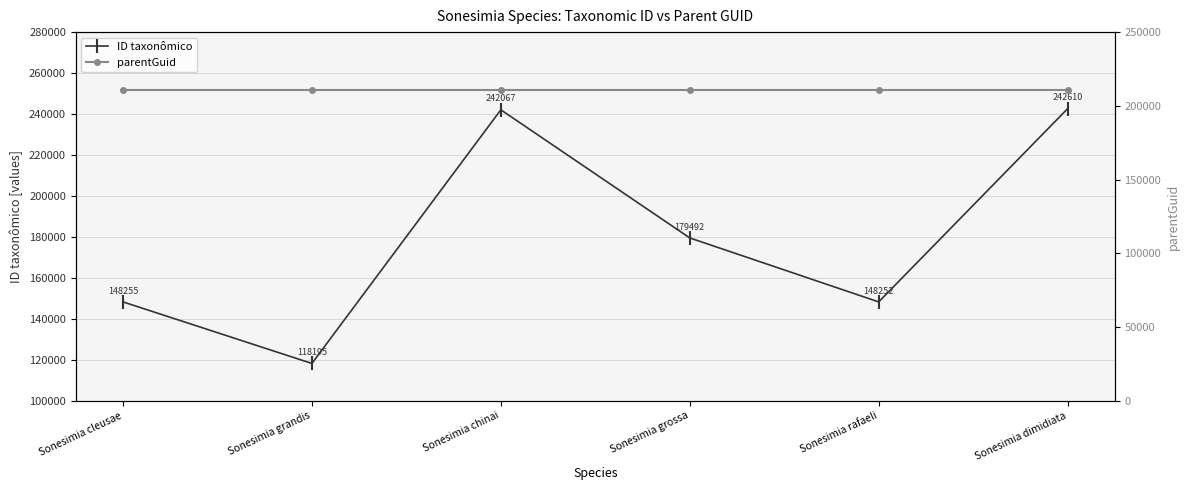

Is it true that parentGuid equals 210845 at Sonesimia dimidiata?

True